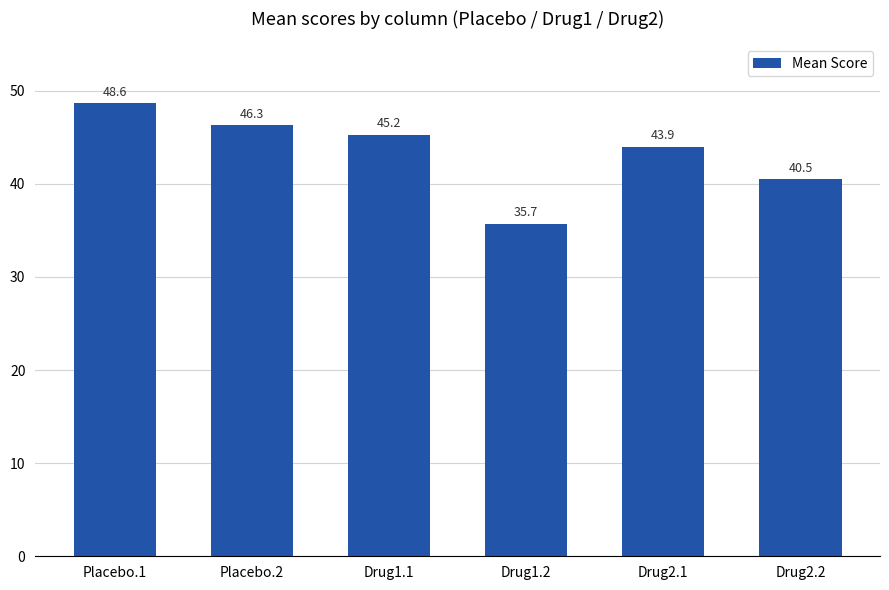

What is the difference between the maximum and second lowest values?

8.2